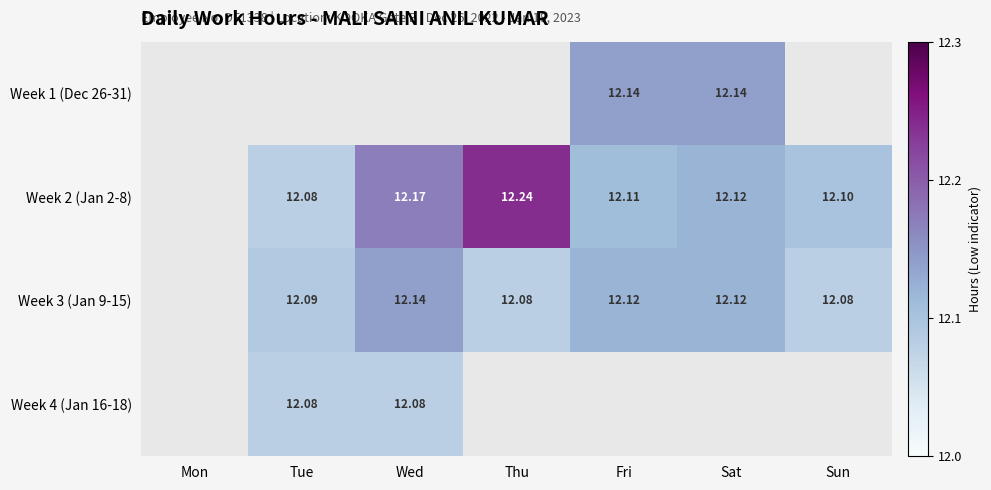

Is the value of Week 2 (Jan 2-8) at Fri greater than the value of Week 4 (Jan 16-18) at Wed?

Yes